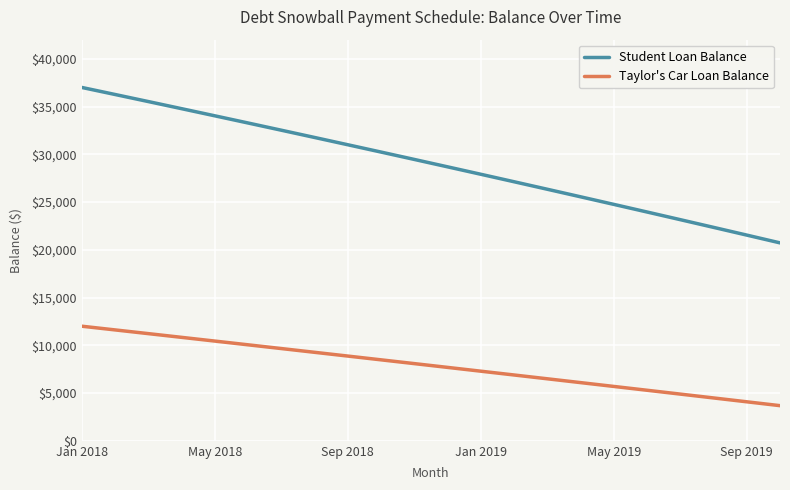

True or false: Student Loan Balance and Taylor's Car Loan Balance cross at least once.

False